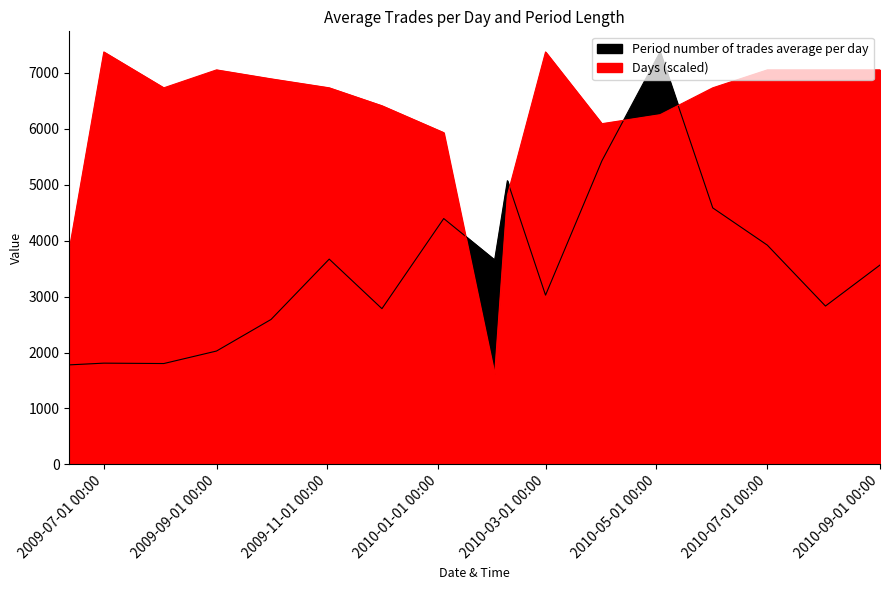

The value of Period number of trades average per day at 2009-06-12 is 3043.6. True or false?

False